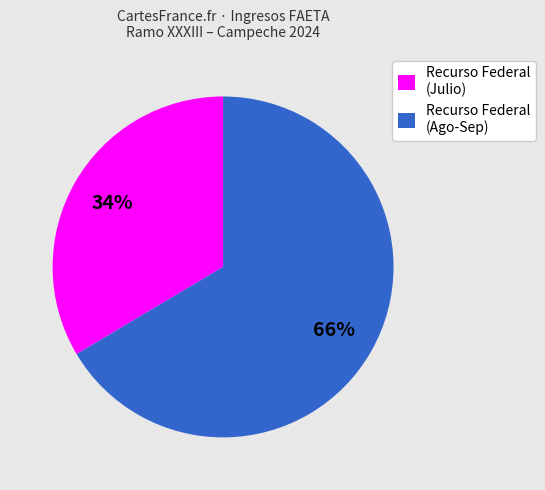

Count the number of slices in the pie.

2